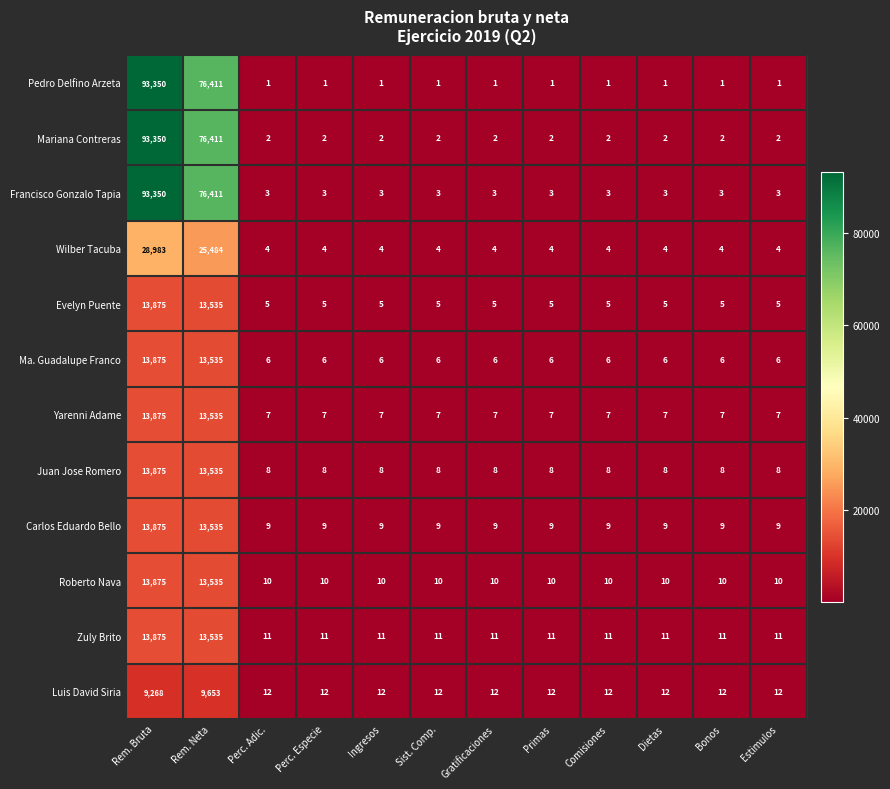

What is the lowest value of the Yarenni Adame series?

7